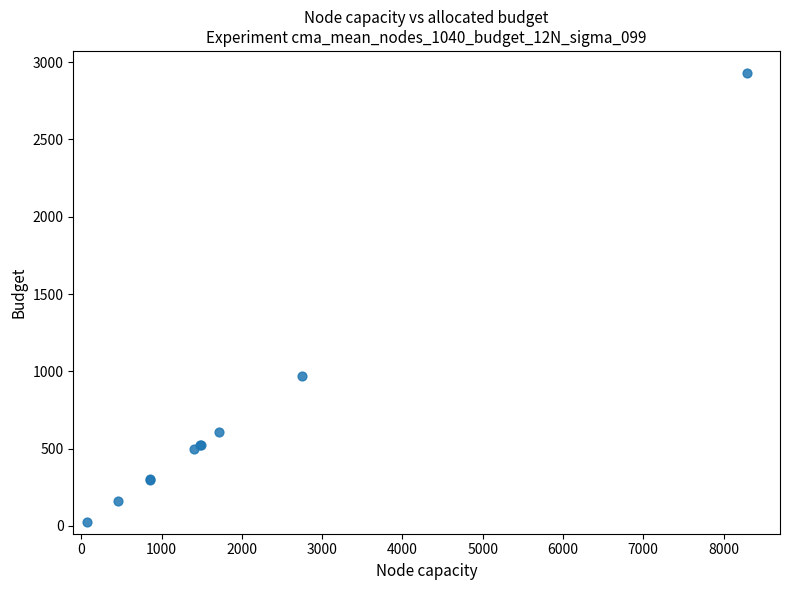

What Y value in the scatter plot is closest to 1476?

968.4